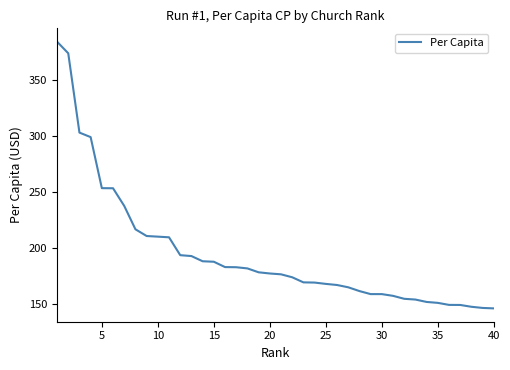

What is the greatest value displayed?

383.8